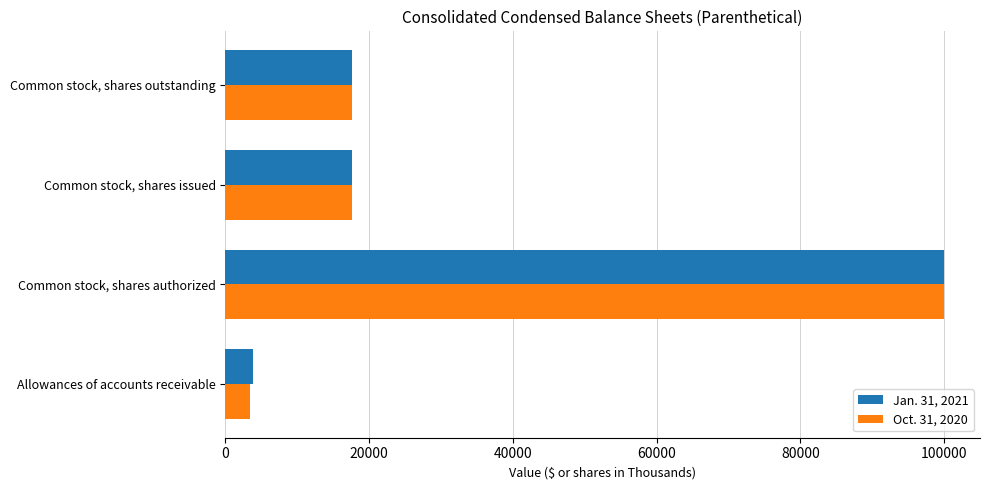

Is the value of Oct. 31, 2020 at Allowances of accounts receivable greater than the value of Jan. 31, 2021 at Common stock, shares issued?

No